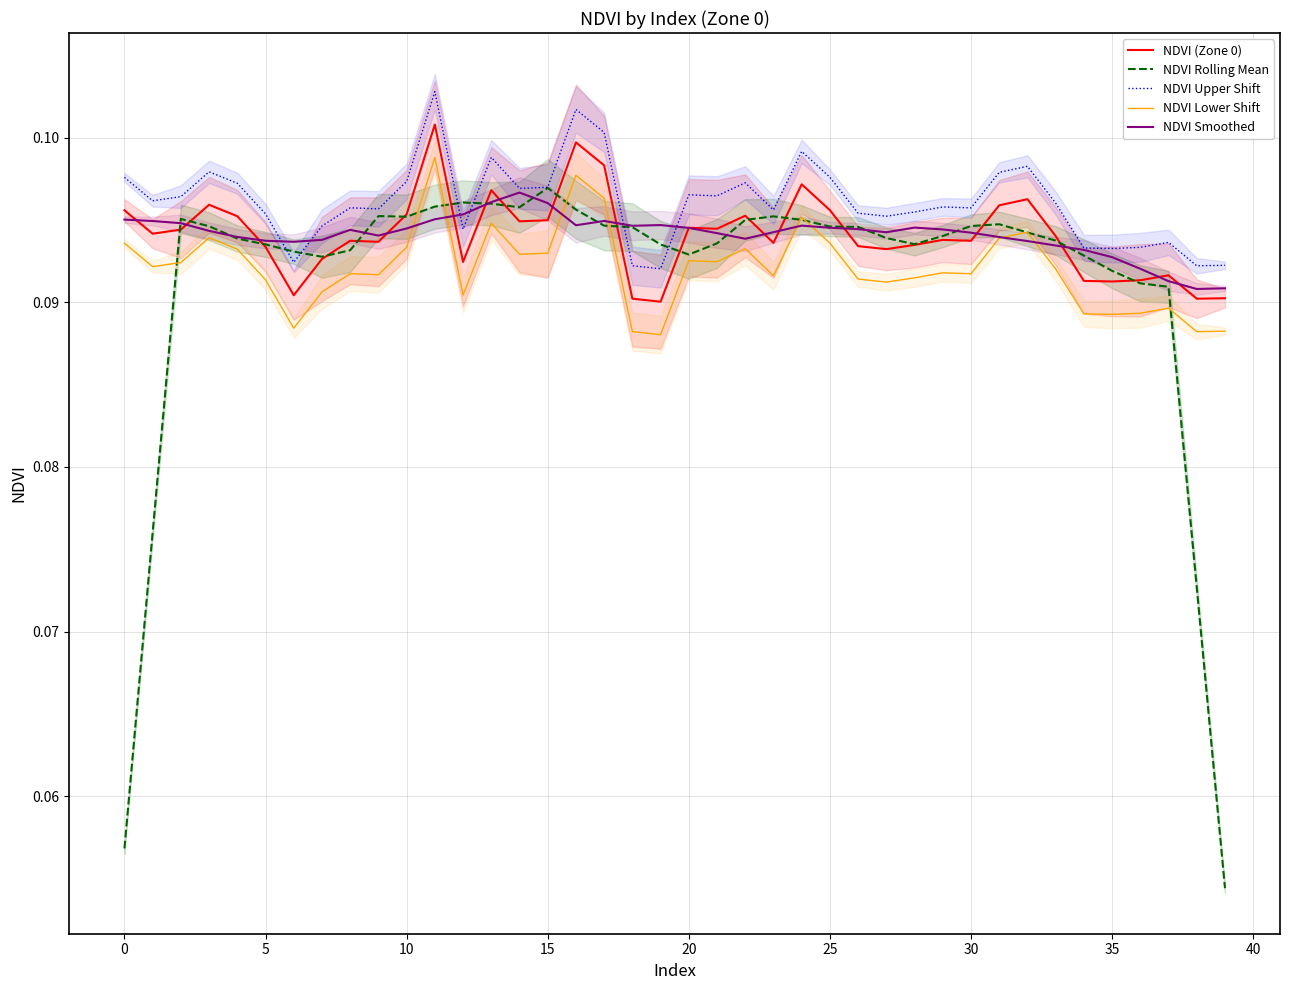

True or false: NDVI Lower Shift has a value of 0.1 at 33.

False